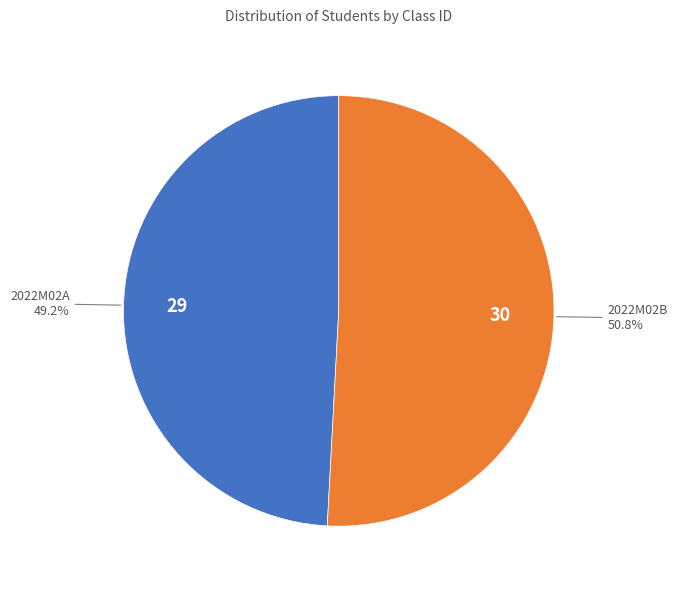

Does any single category account for the majority?

Yes